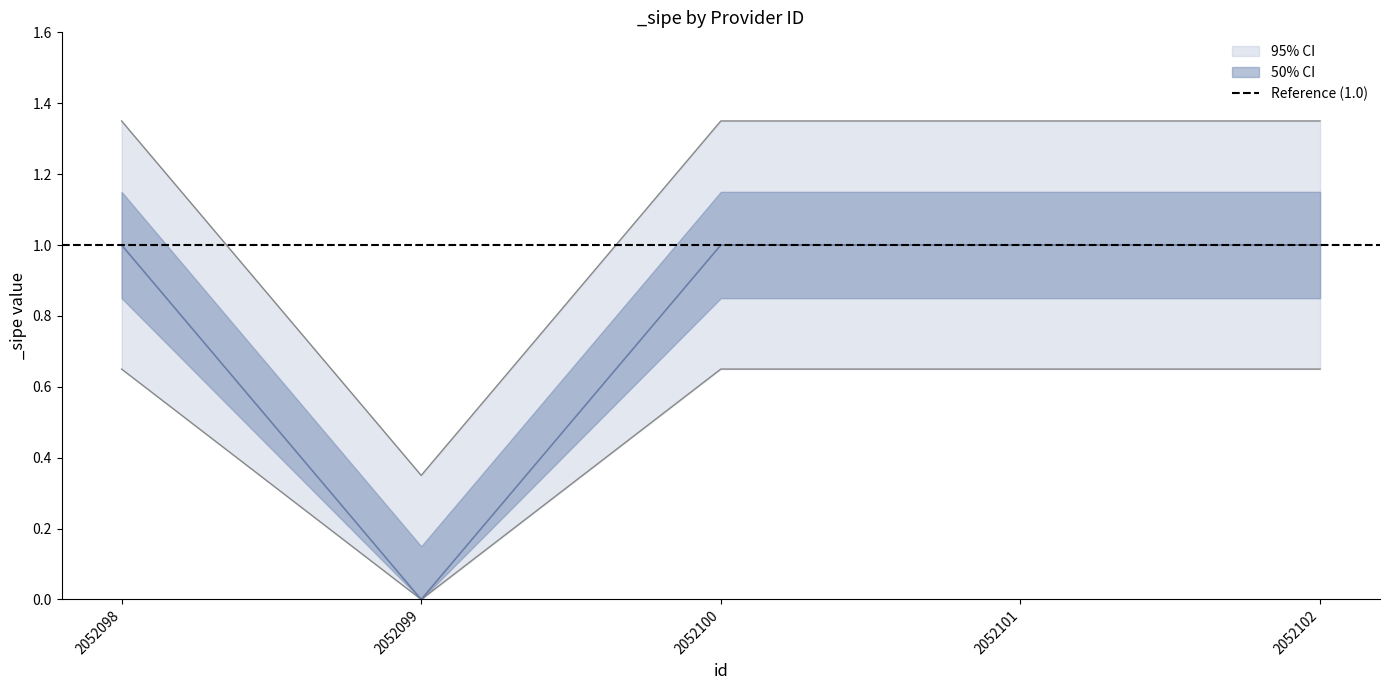

What is the change in value from 2052099 to 2052101?

+1.0